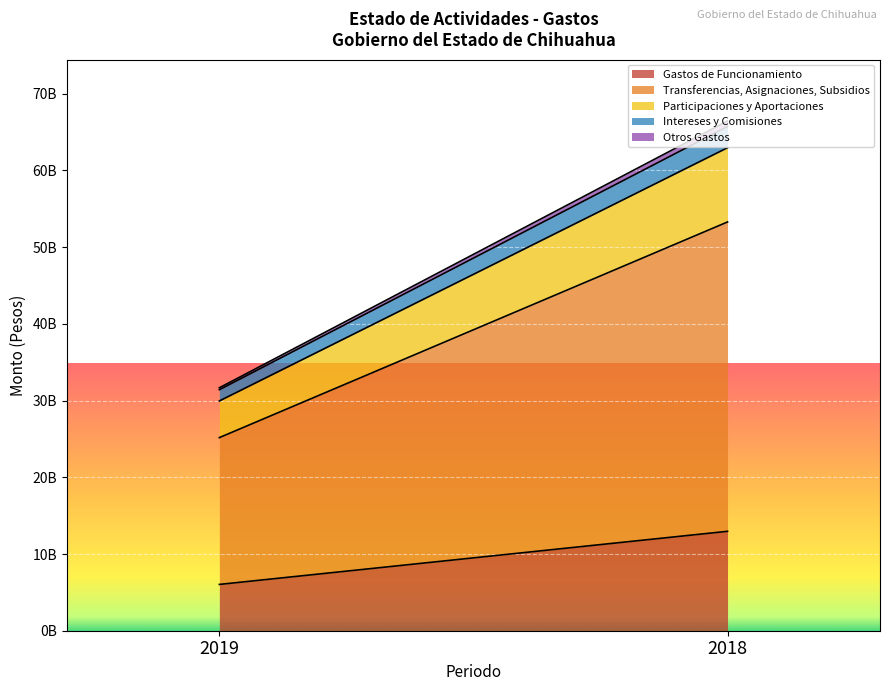

Where is Intereses y Comisiones nearest to the value 2117909122?

2019